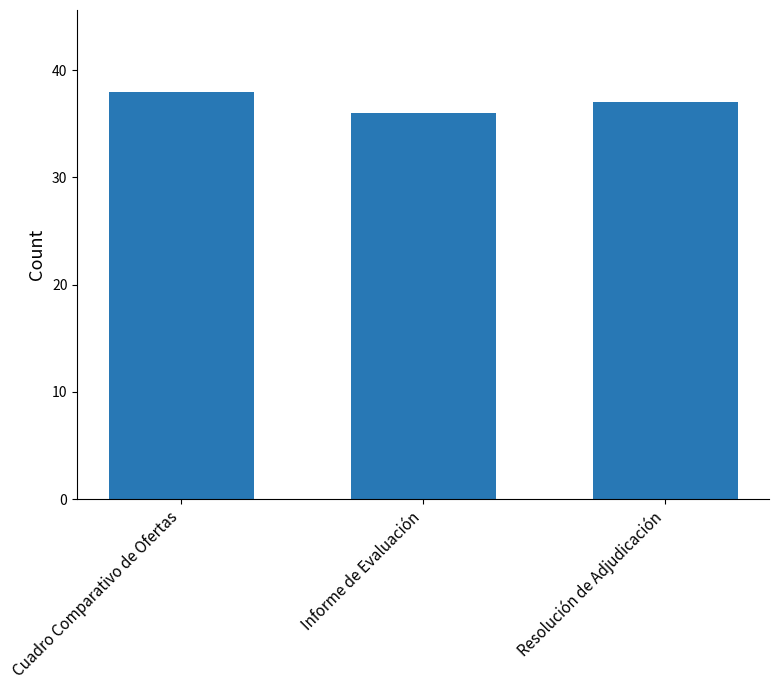

What is the maximum value shown in the chart?

38